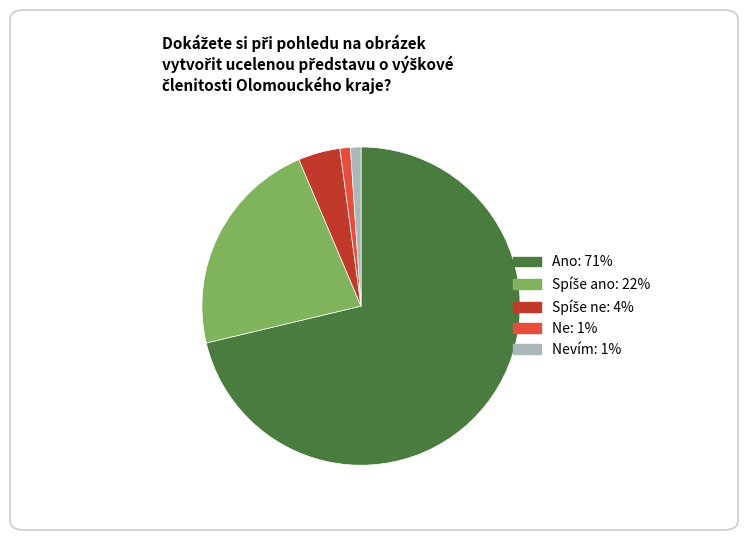

Is there any slice that represents more than half of the pie?

Yes